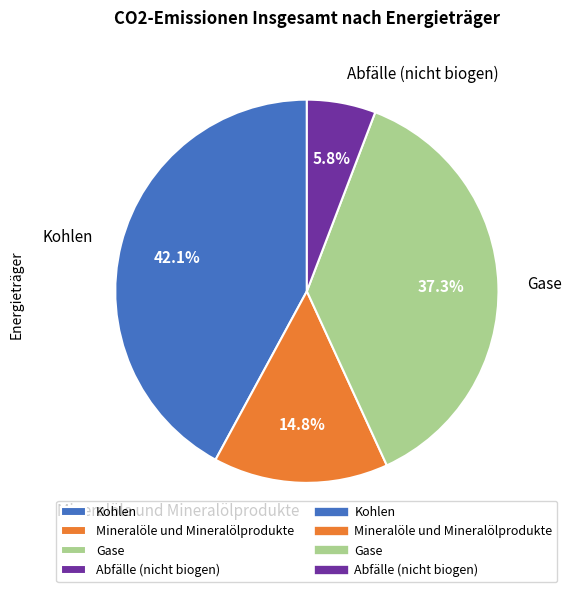

The Gase slice represents 30% of the pie. True or false?

False